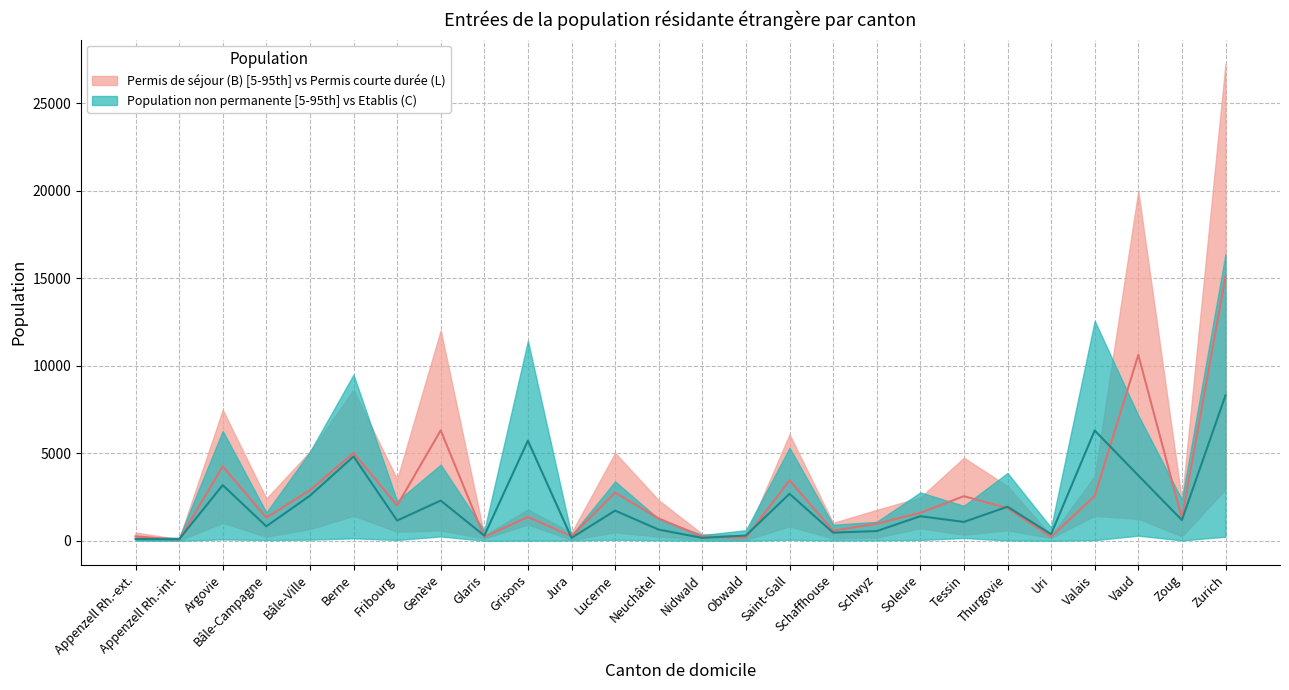

At which label does Permis B (Total) reach its peak?

Zurich